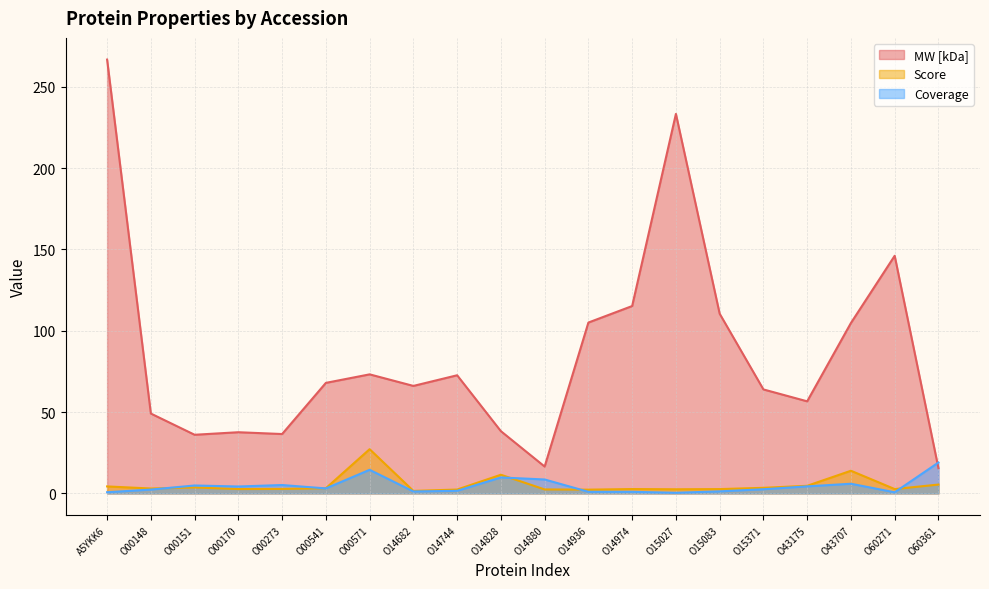

Between A5YKK6 and O00170, which series saw the biggest shift?

MW [kDa]